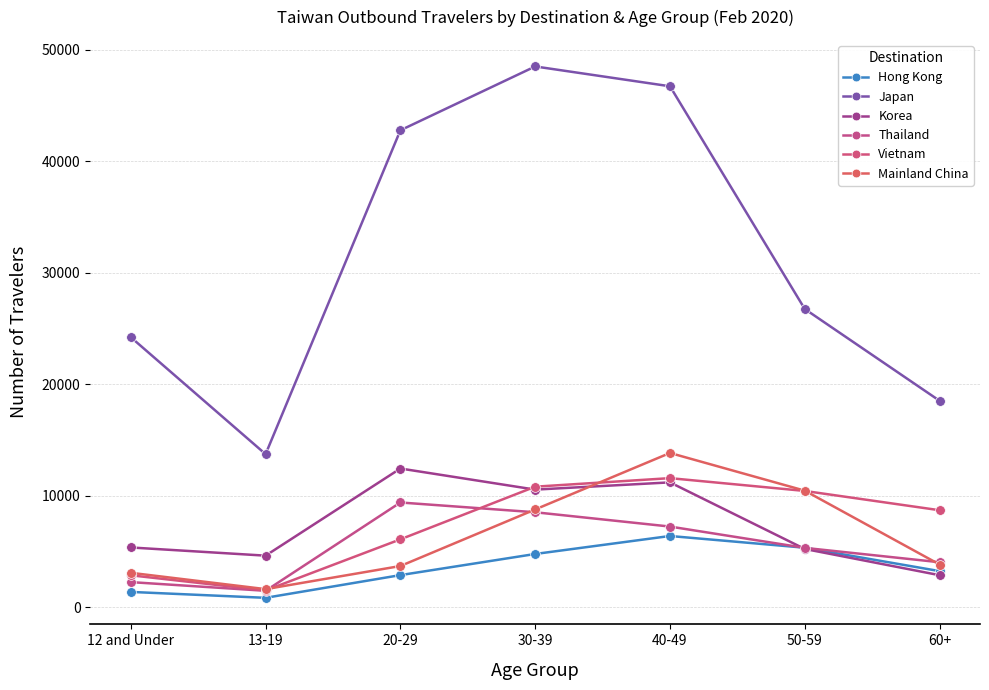

Is this an area chart (filled region under the line)?

No